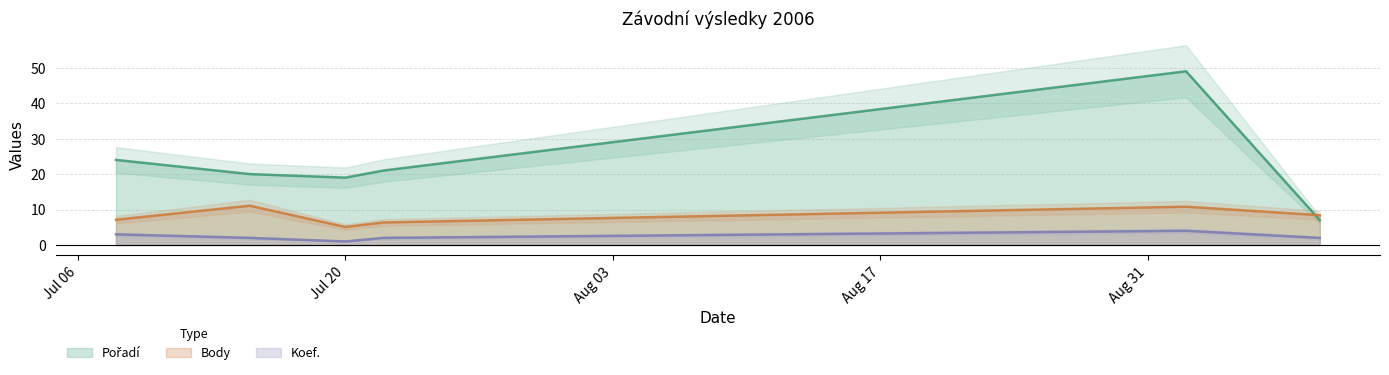

At 2006-09-09, list the series in order from smallest to largest.

Koef., Pořadí, Body